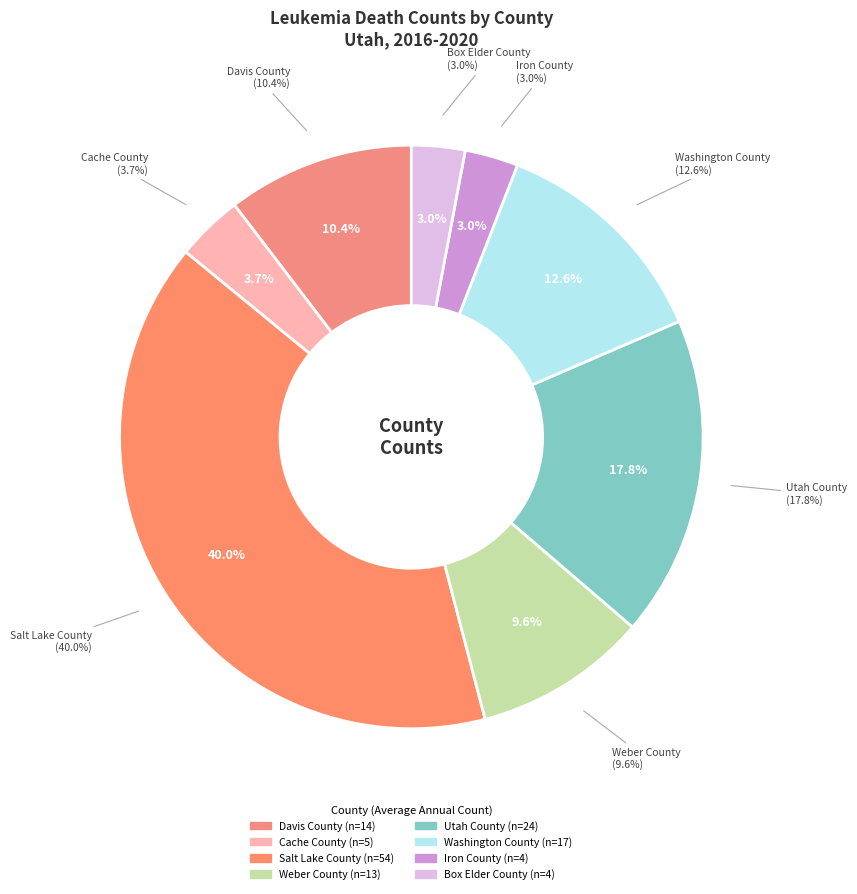

What is the change in value from Weber County to Box Elder County?

-9